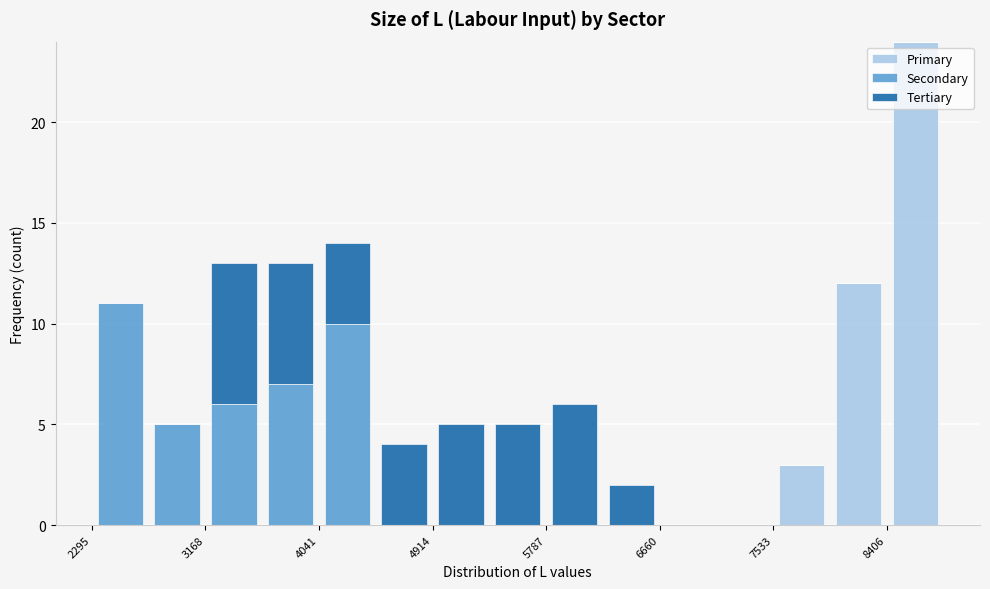

Reading left to right, list every stacked bar in this chart as the range it spans on the x-axis followed by its total height. Neither the bar edges nor the heights are printed on the chart, so give them approximately, as read against the axes.

2300 to 2700: 11
2700 to 3200: 5
3200 to 3600: 13
3600 to 4000: 13
4000 to 4500: 14
4500 to 4900: 4
4900 to 5400: 5
5400 to 5800: 5
5800 to 6200: 6
6200 to 6700: 2
6700 to 7100: 0
7100 to 7500: 0
7500 to 8000: 3
8000 to 8400: 12
8400 to 8800: 24